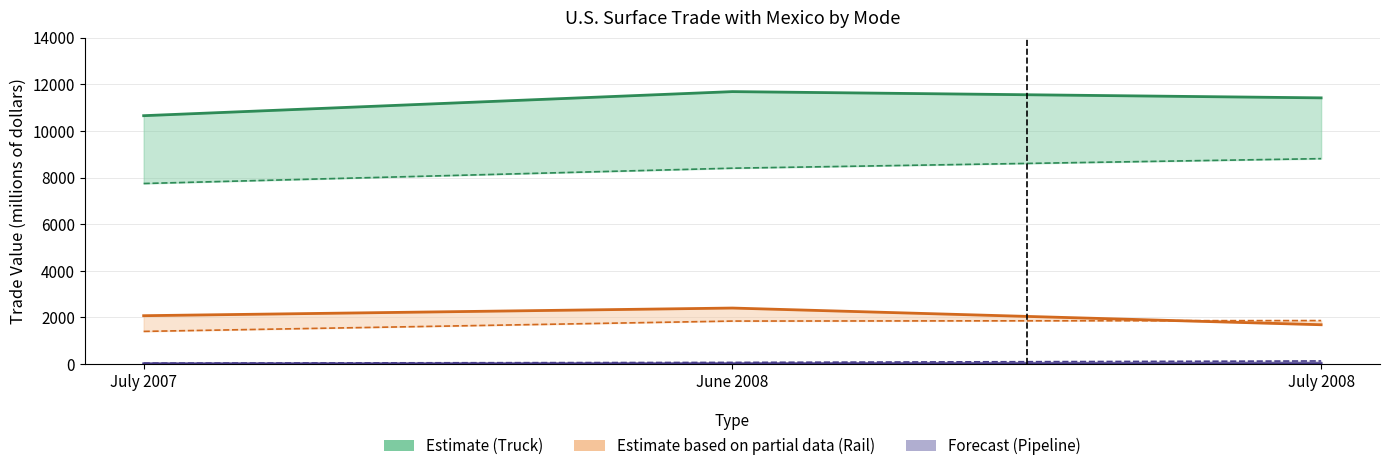

What is the sum of all Rail Exports values?

5119